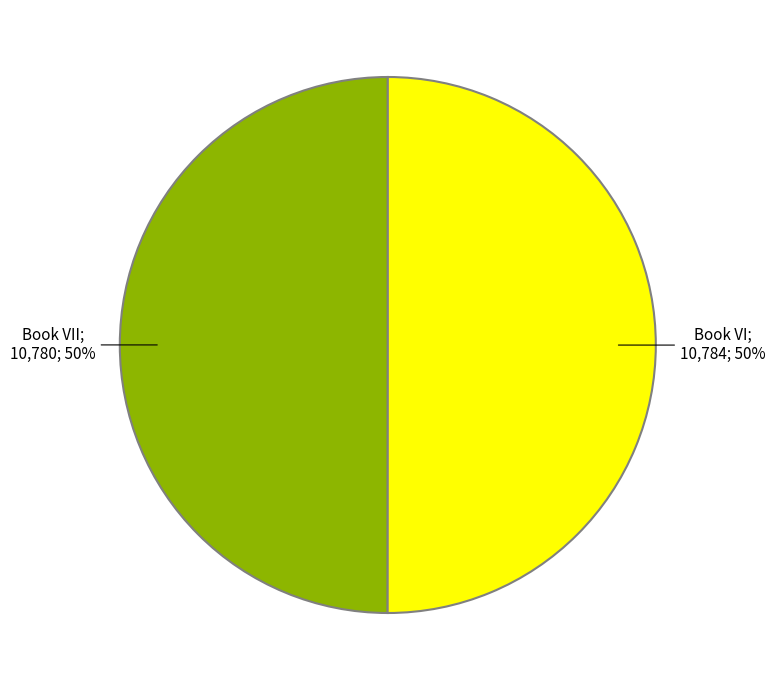

To the nearest percent, what is the average slice percentage?

50%